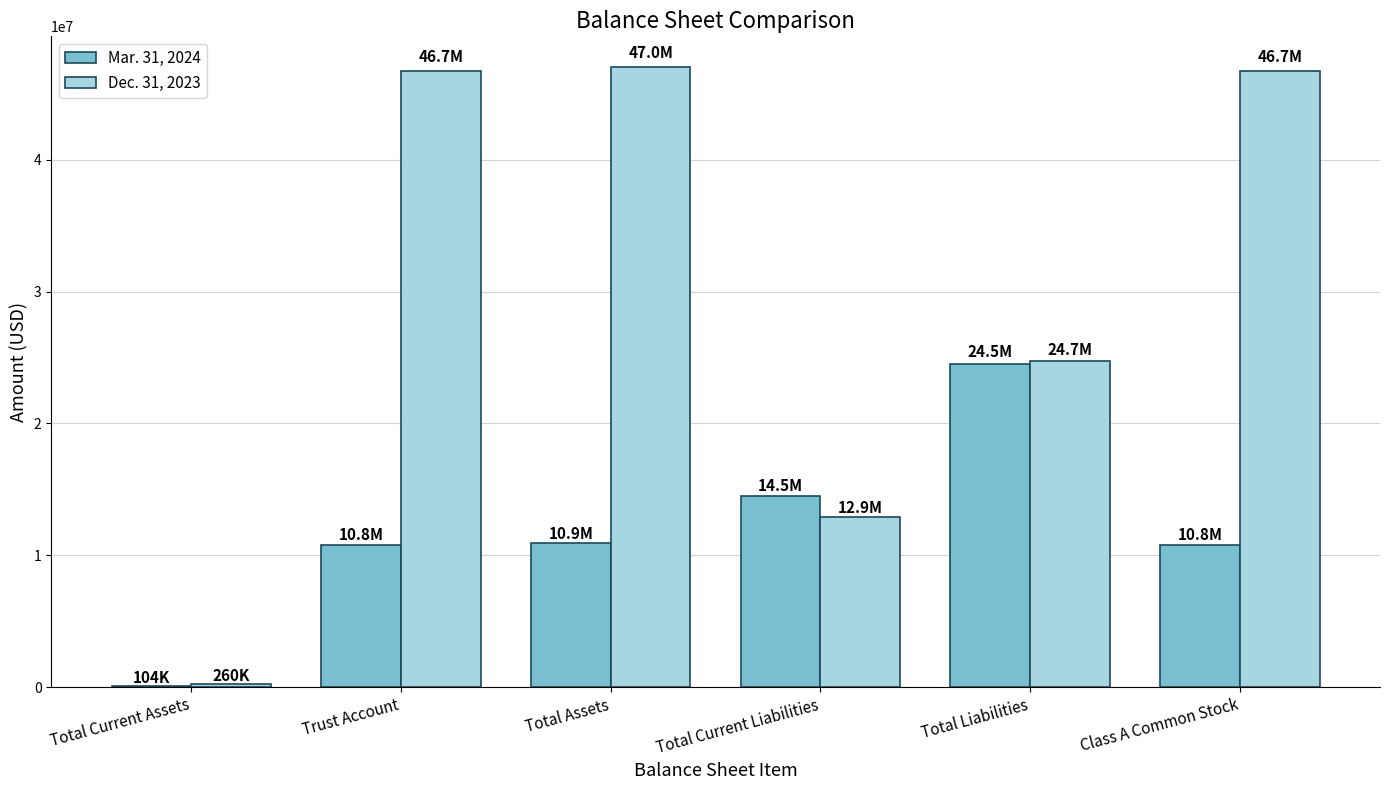

Which series changed the most between Total Assets and Total Liabilities?

Dec. 31, 2023